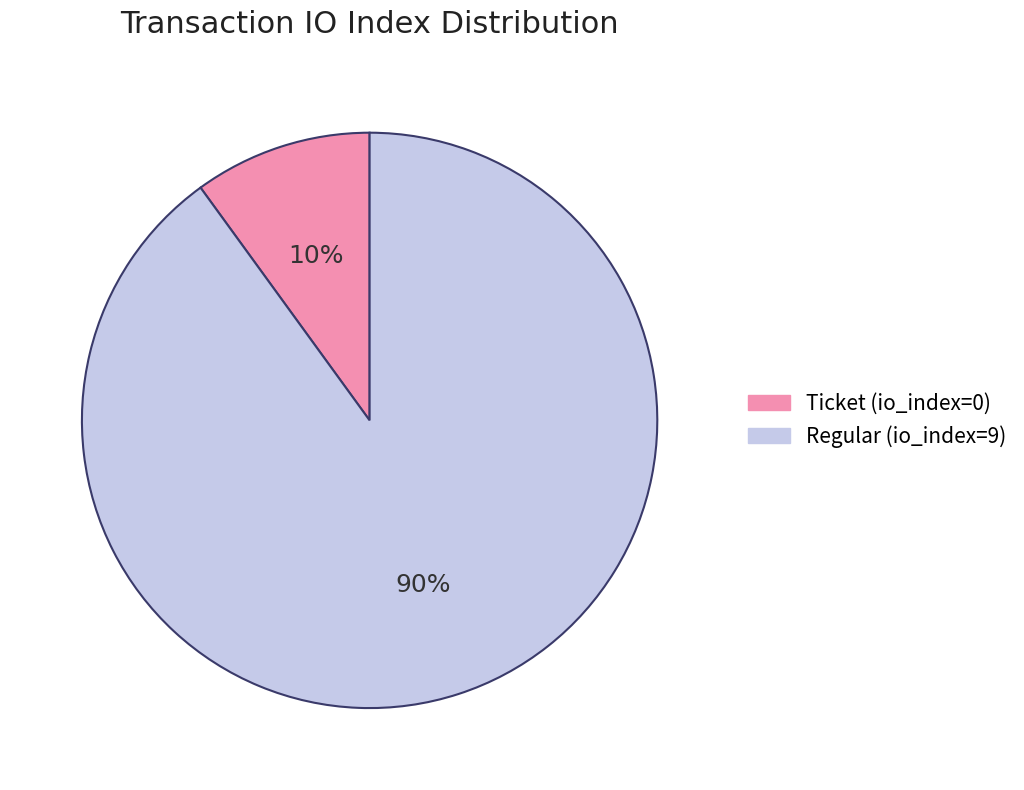

True or false: Ticket (io_index=0) accounts for 1% of the total.

False